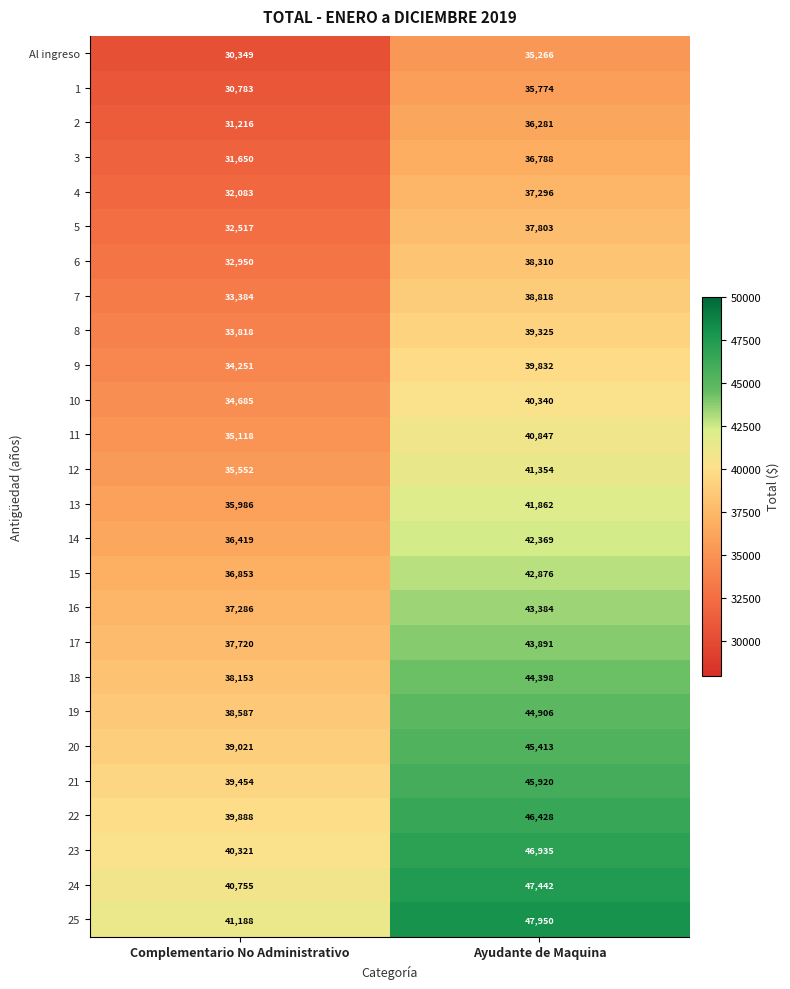

At Complementario No Administrativo, list the series in order from largest to smallest.

25, 24, 23, 22, 21, 20, 19, 18, 17, 16, 15, 14, 13, 12, 11, 10, 9, 8, 7, 6, 5, 4, 3, 2, 1, Al ingreso